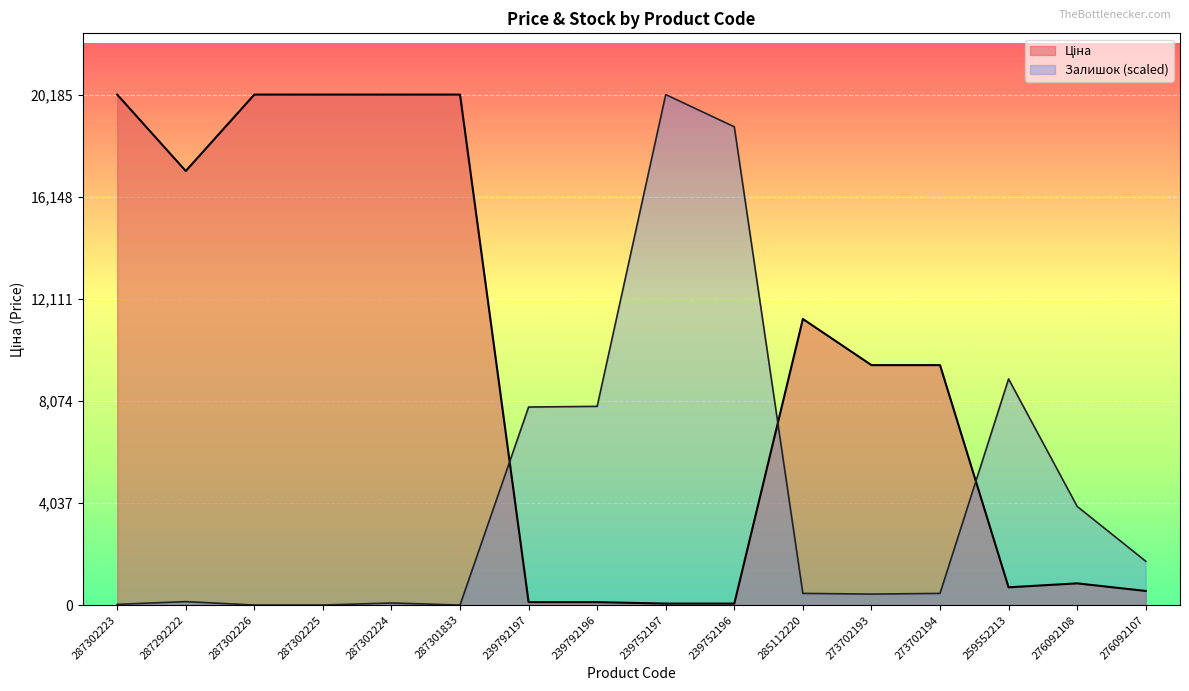

The value of Ціна at 273702193 is 9488.2. True or false?

True